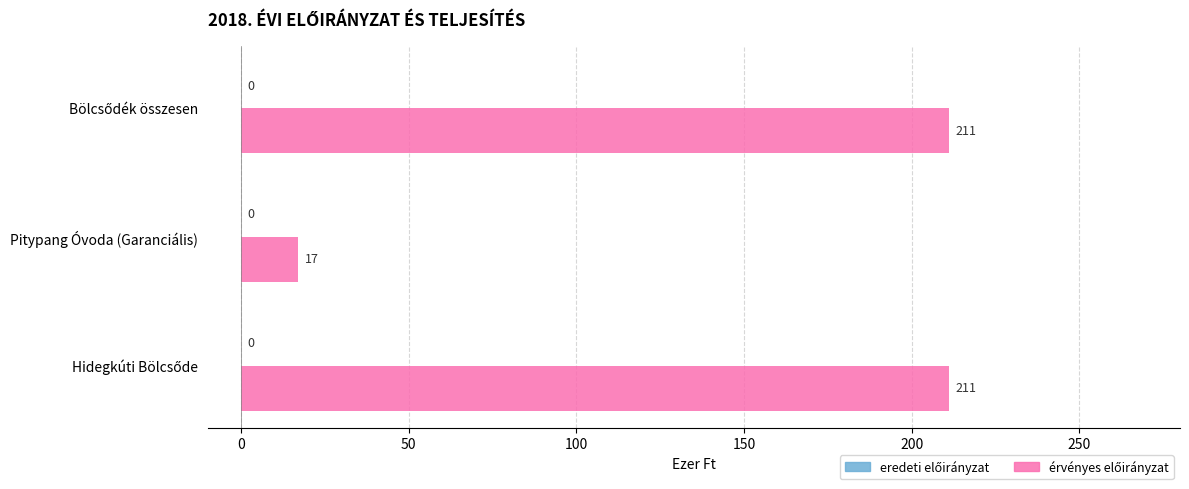

What is the sum of all values?

439